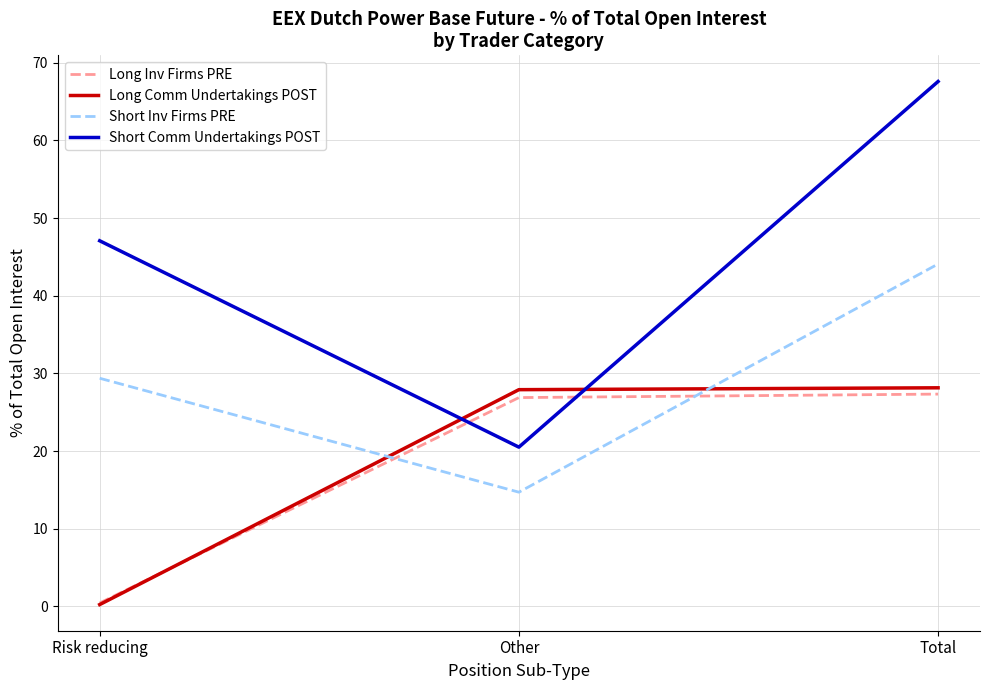

What is the maximum value for Long Inv Firms PRE?

27.3